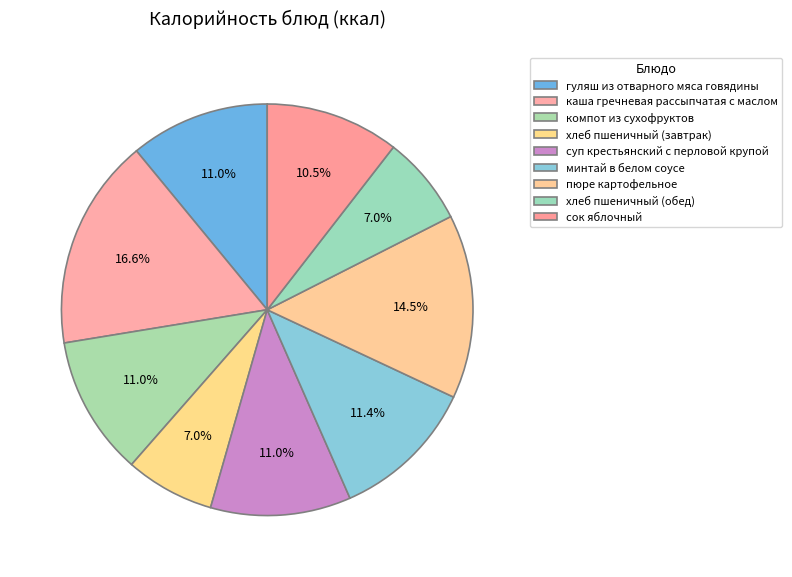

To the nearest percent, what percentage of the pie is гуляш из отварного мяса говядины?

11%